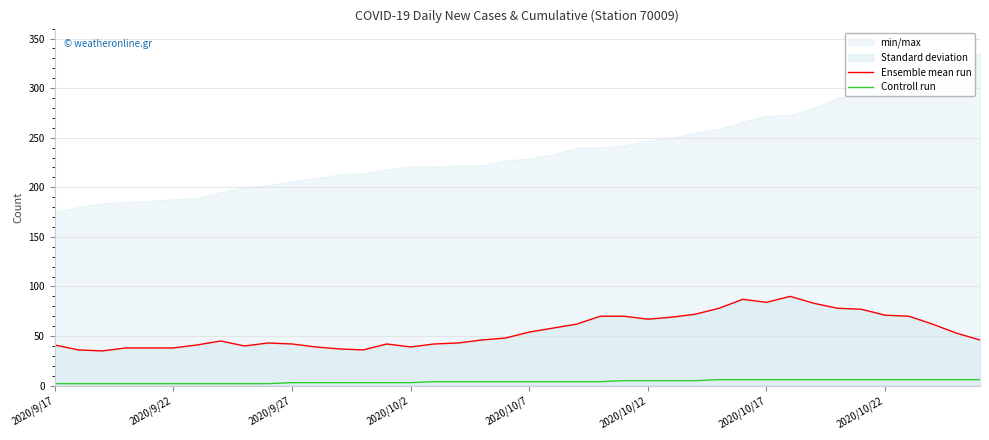

True or false: Ensemble mean run and Controll run cross at least once.

False